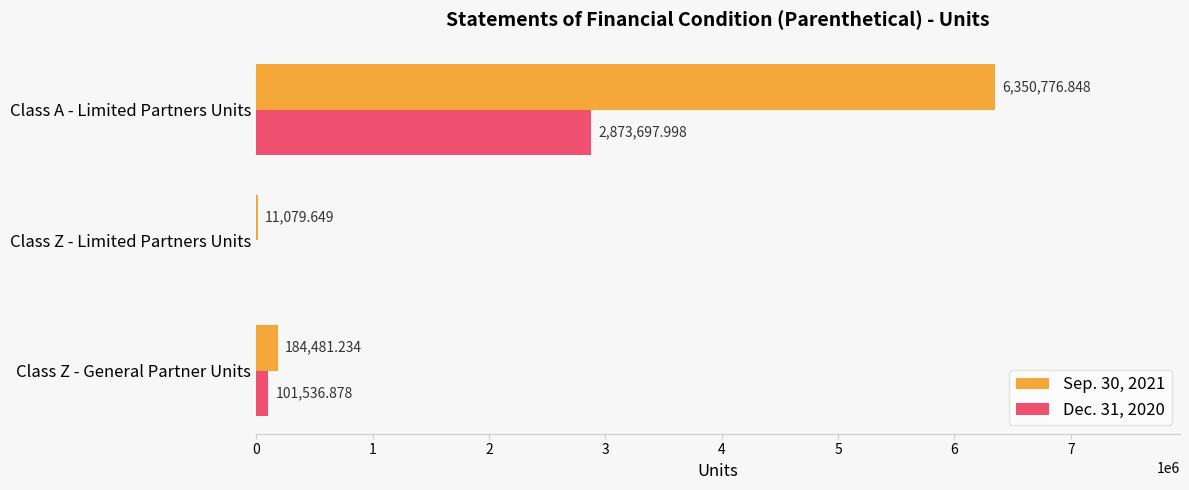

What is the sum of all Dec. 31, 2020 values?

2975234.9